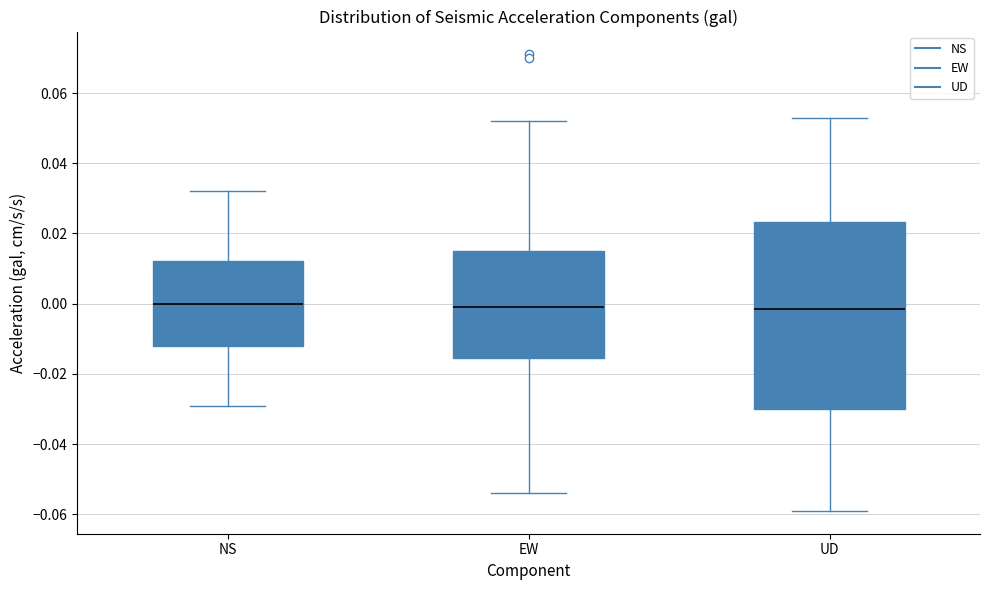

Reading left to right, transcribe this box plot: for each box, give where its median line is, the range the box spans, and where its two whiskers end, as read against the y-axis. The values are not printed on the chart, so give them approximately, as read against the axis.

NS: median 0.000, box -0.012 to 0.012, whiskers -0.028 to 0.032
EW: median 0.000, box -0.016 to 0.016, whiskers -0.054 to 0.052
UD: median -0.002, box -0.030 to 0.024, whiskers -0.058 to 0.054